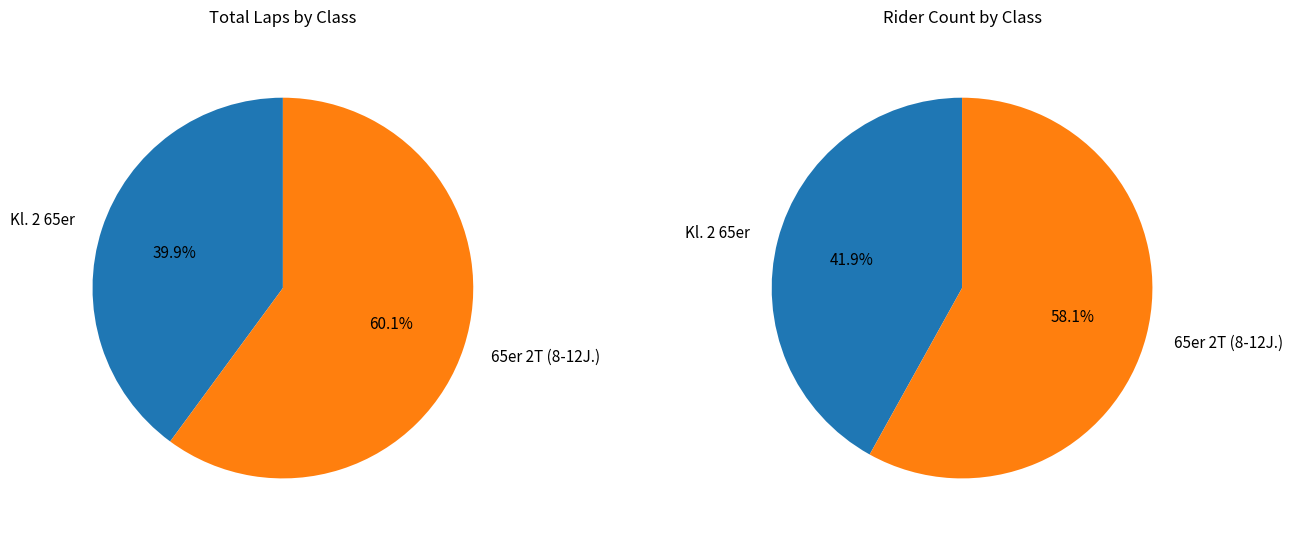

Which category accounts for the majority?

65er 2T (8-12J.)